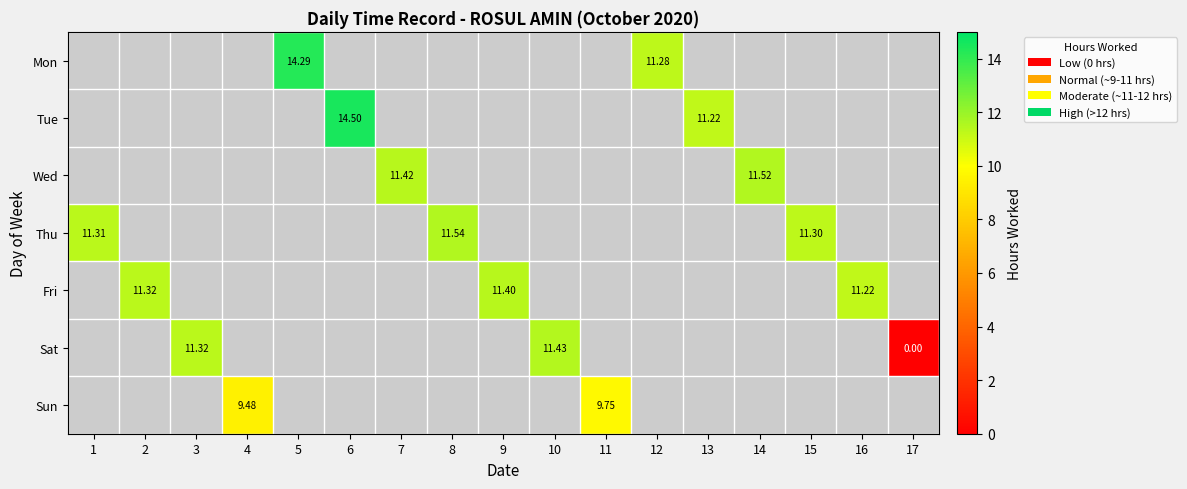

The Sat series shows 4.9 at 10. True or false?

False